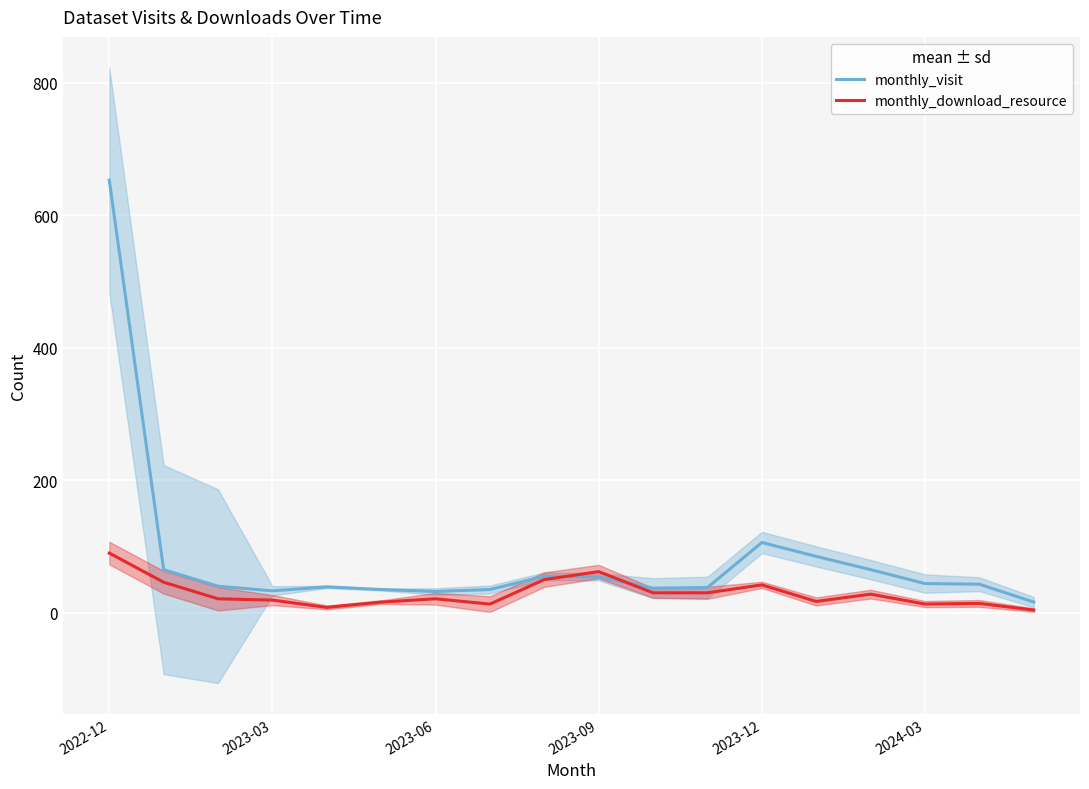

At which label does monthly_download_resource first exceed 21?

2022-12